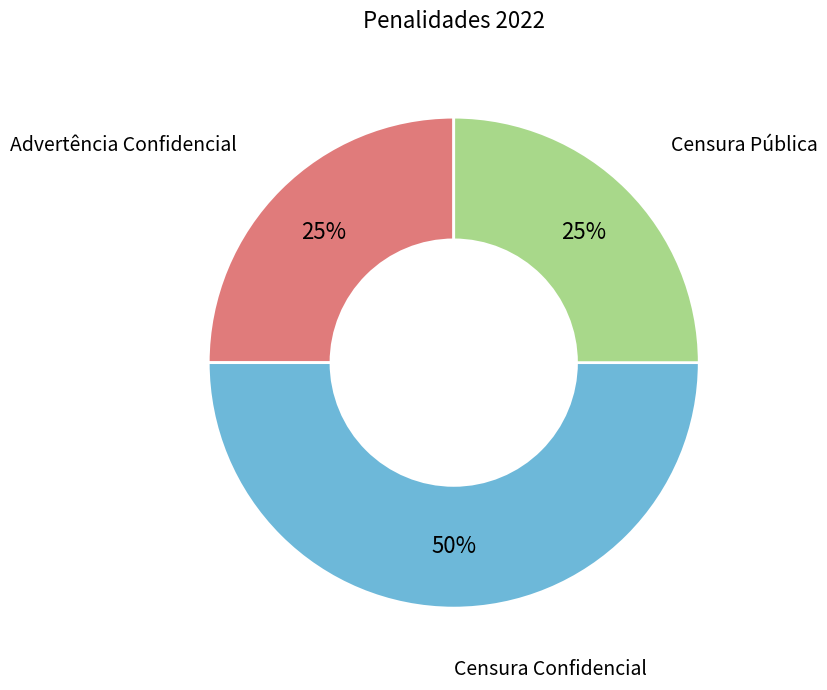

To the nearest percent, what is the average slice percentage?

33%